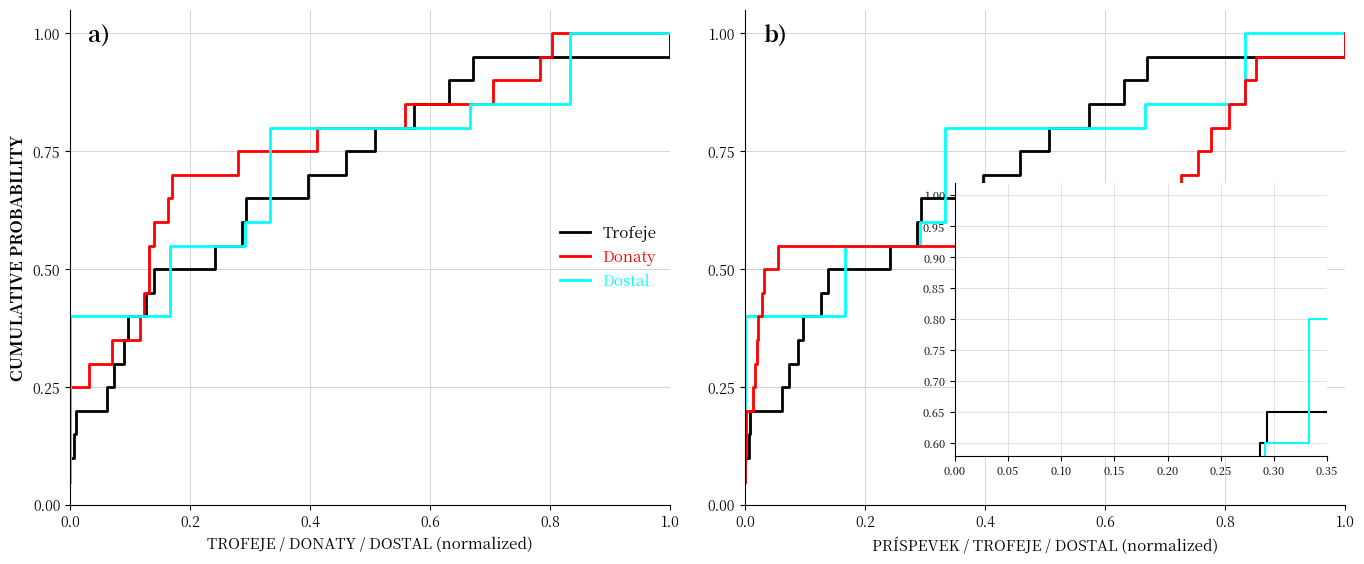

Between 0.2 and 8, which series saw the biggest shift?

Trofeje